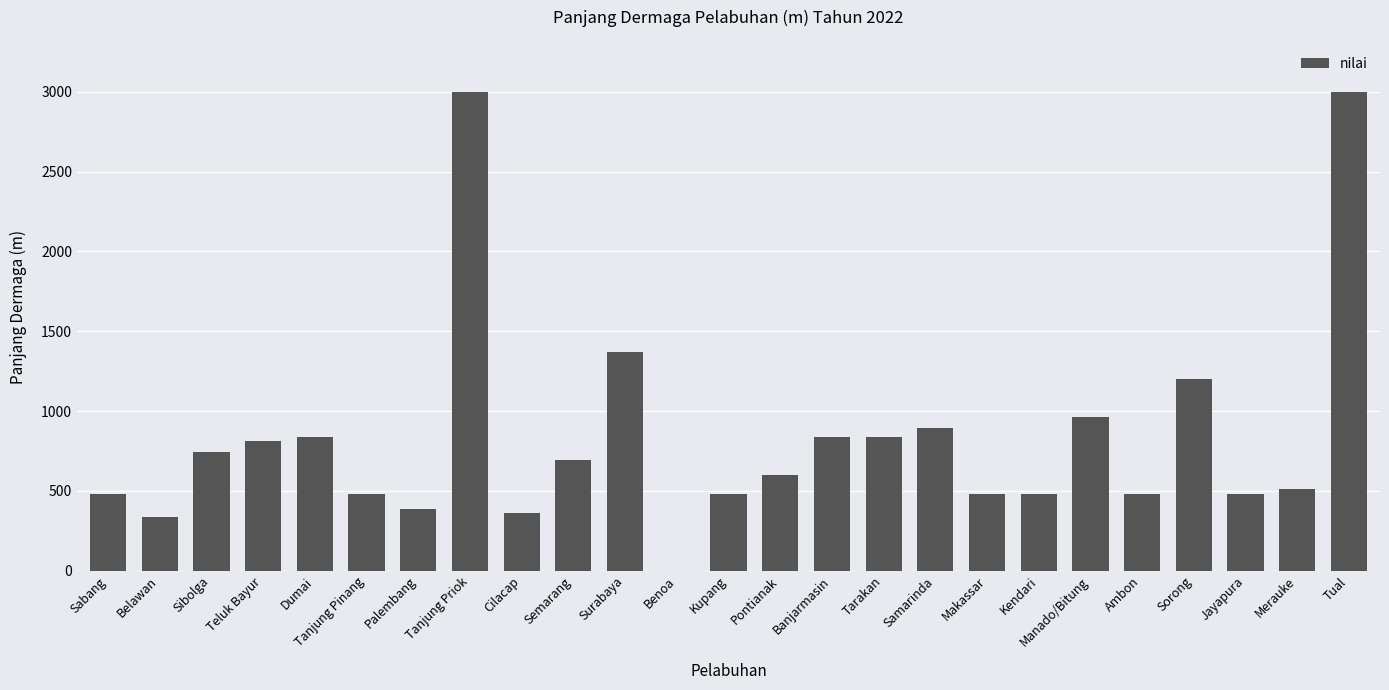

What is the greatest value displayed?

3000